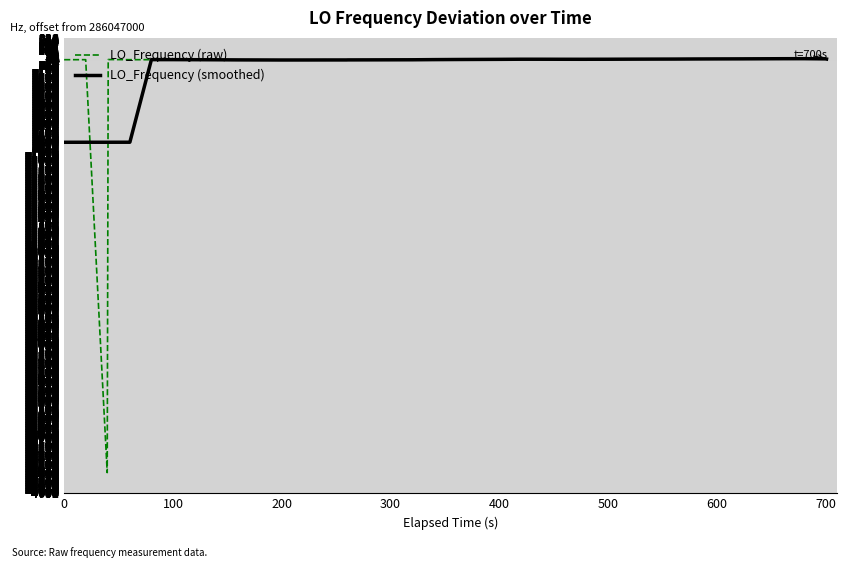

What is the minimum value shown in the chart?

-4480.4